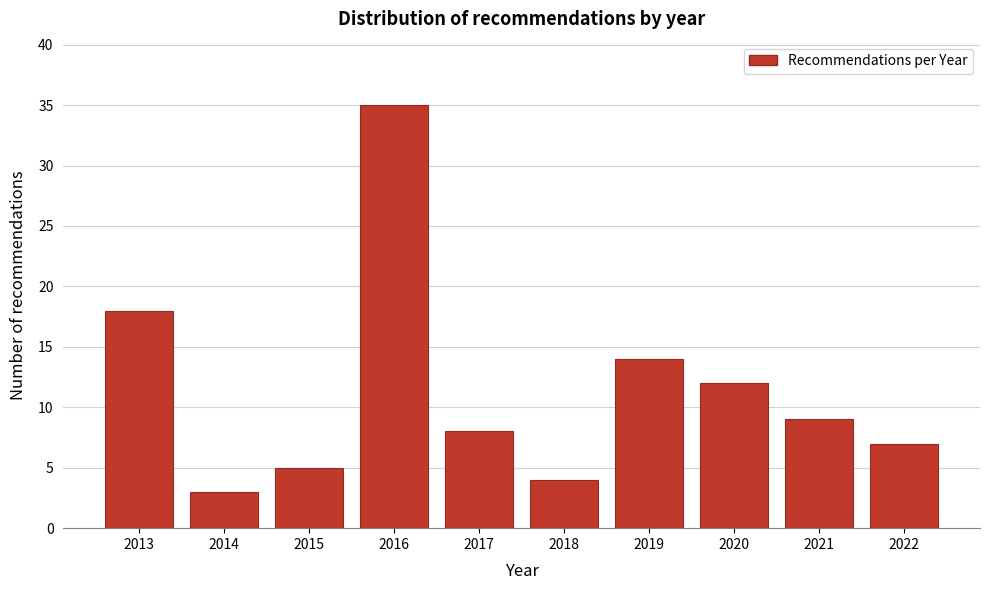

Reading left to right, transcribe all the data shown in this chart.

18	3	5	35	8	4	14	12	9	7